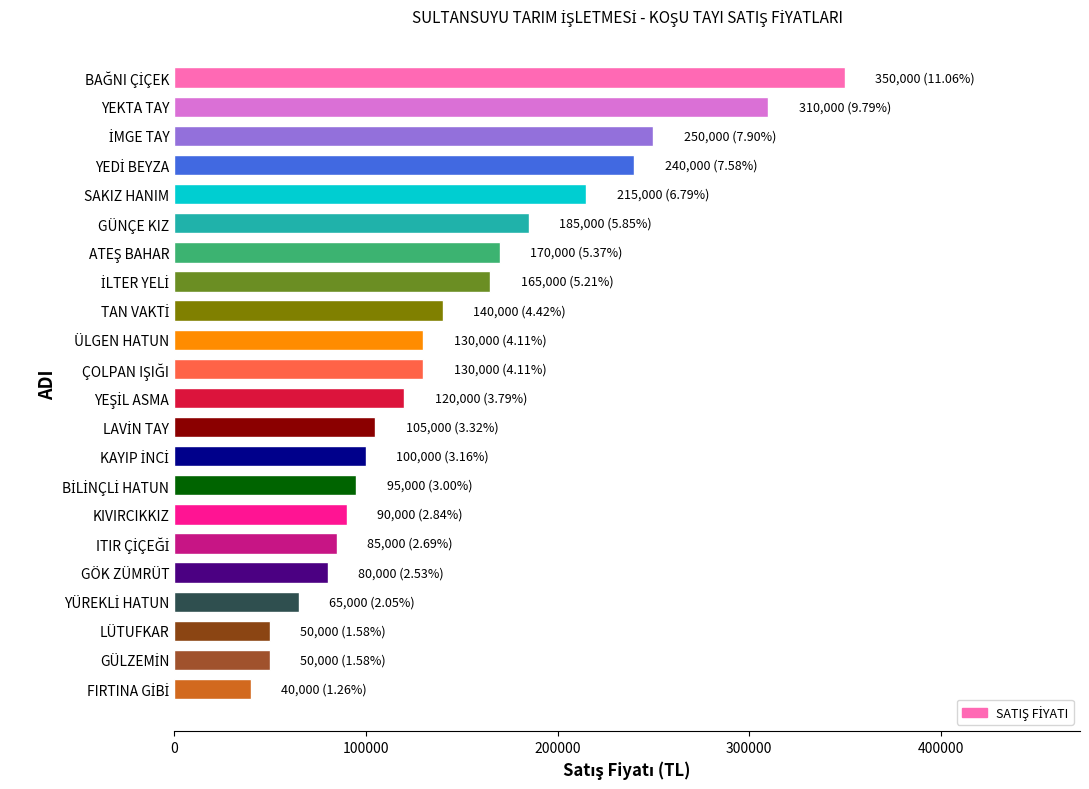

What is the value of the 7th bar from the top?

170000